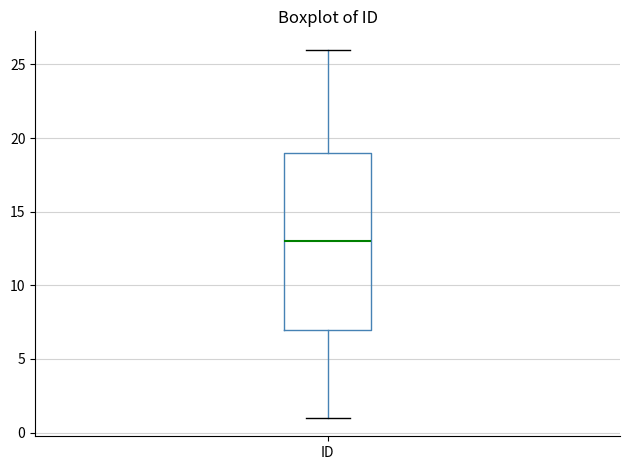

Transcribe this box plot: give where the median line is, the range the box spans, and where the two whiskers end, as read against the y-axis. The values are not printed on the chart, so give them approximately, as read against the axis.

median 13, box 7 to 19, whiskers 1 to 26